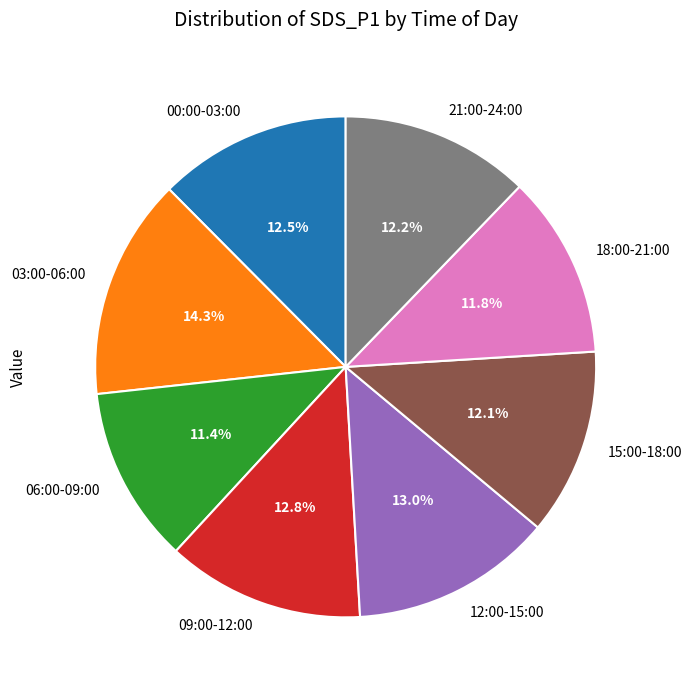

To the nearest percent, what is the difference between the largest and smallest slice percentages?

3%